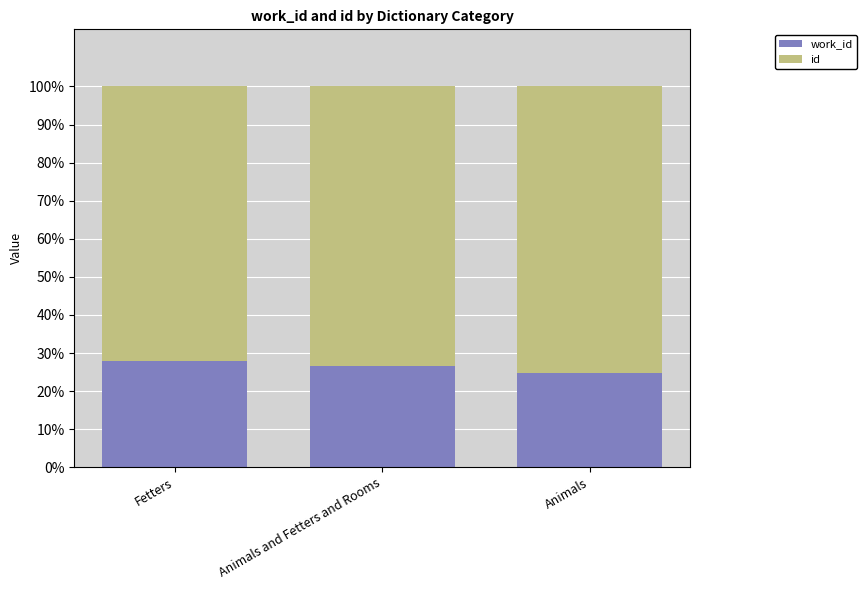

What is the total value across all series at Animals and Fetters and Rooms?

100.0